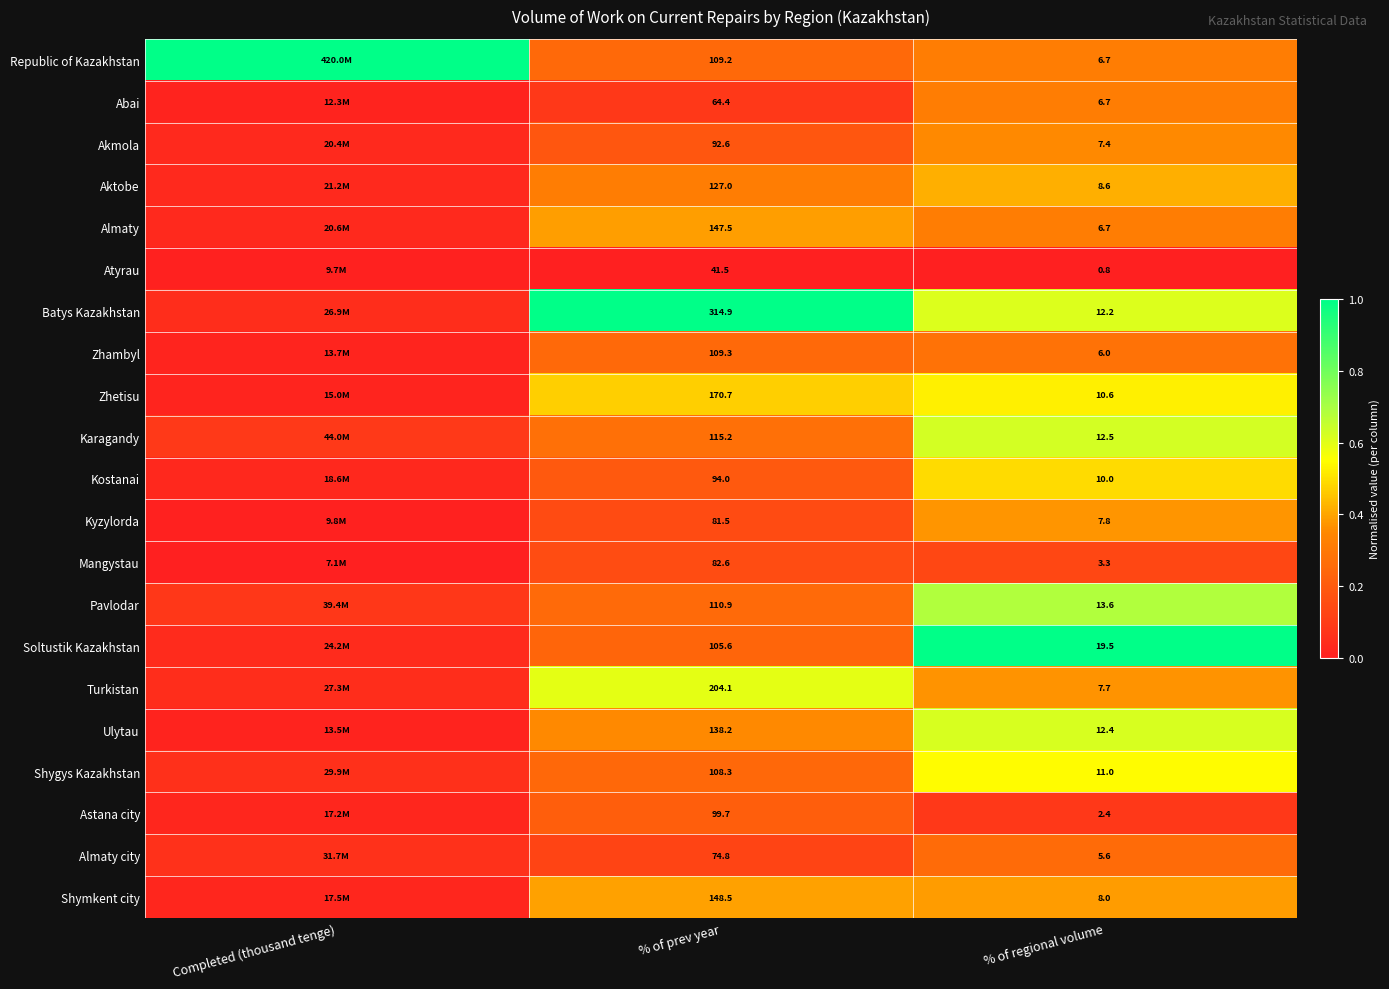

Is the value of Shymkent city at % of regional volume greater than the value of Mangystau at % of prev year?

No